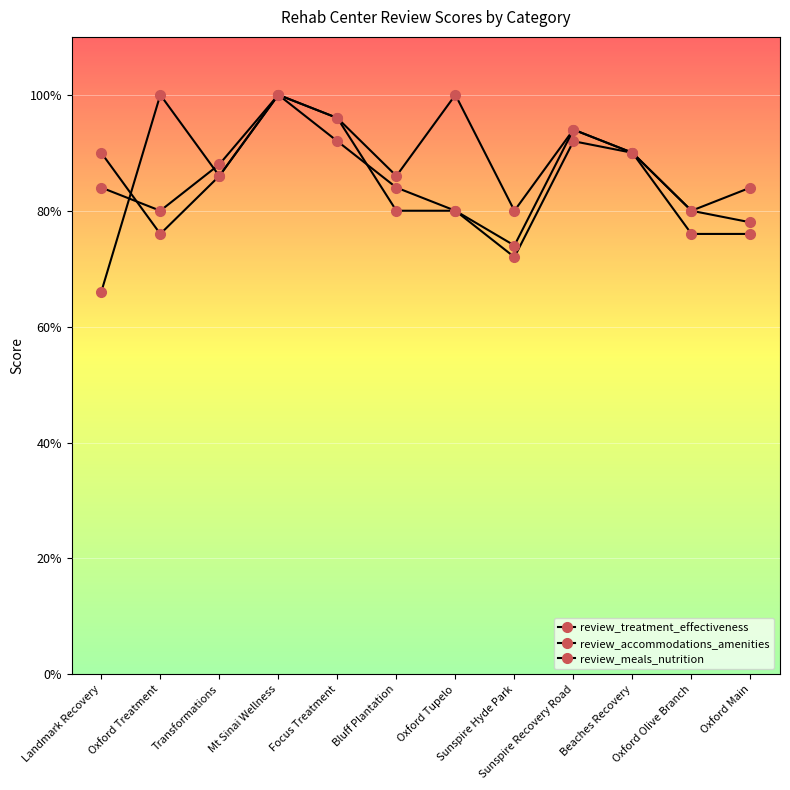

Count the number of data series in this chart.

3